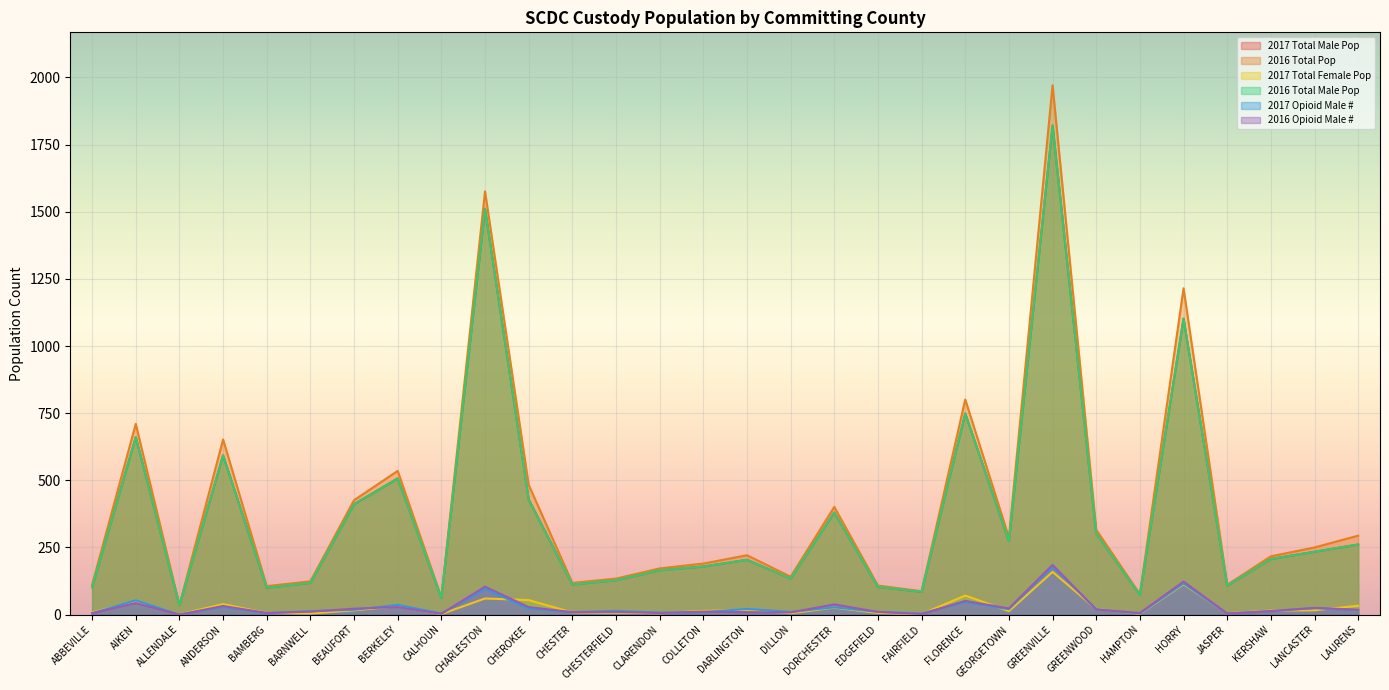

Which category has the highest value in the 2017 Total Male Pop series?

GREENVILLE